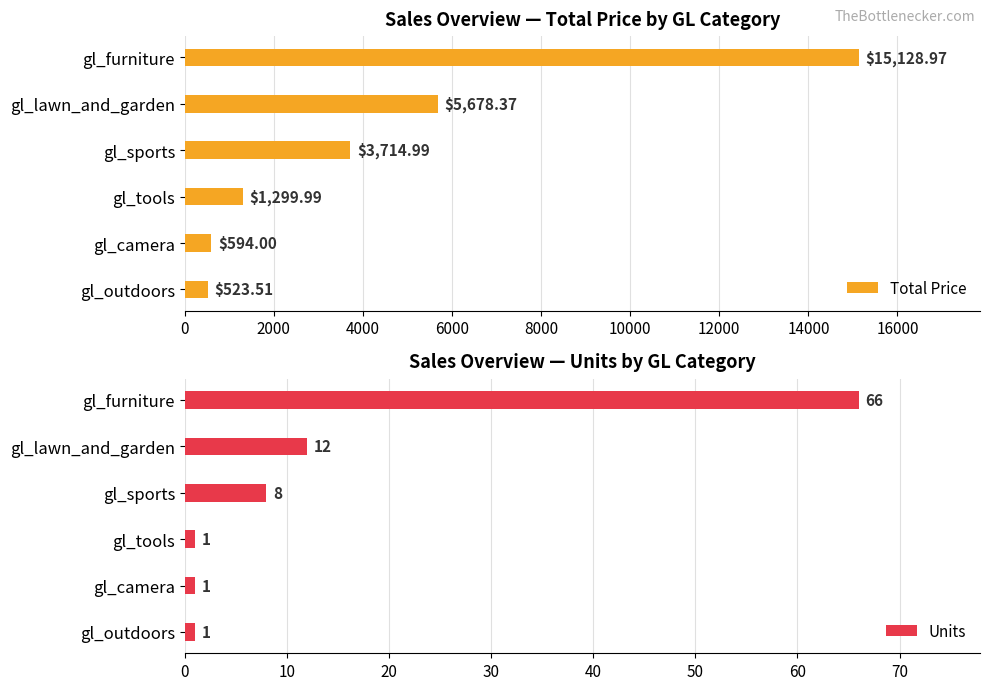

How many groups of bars are there?

6